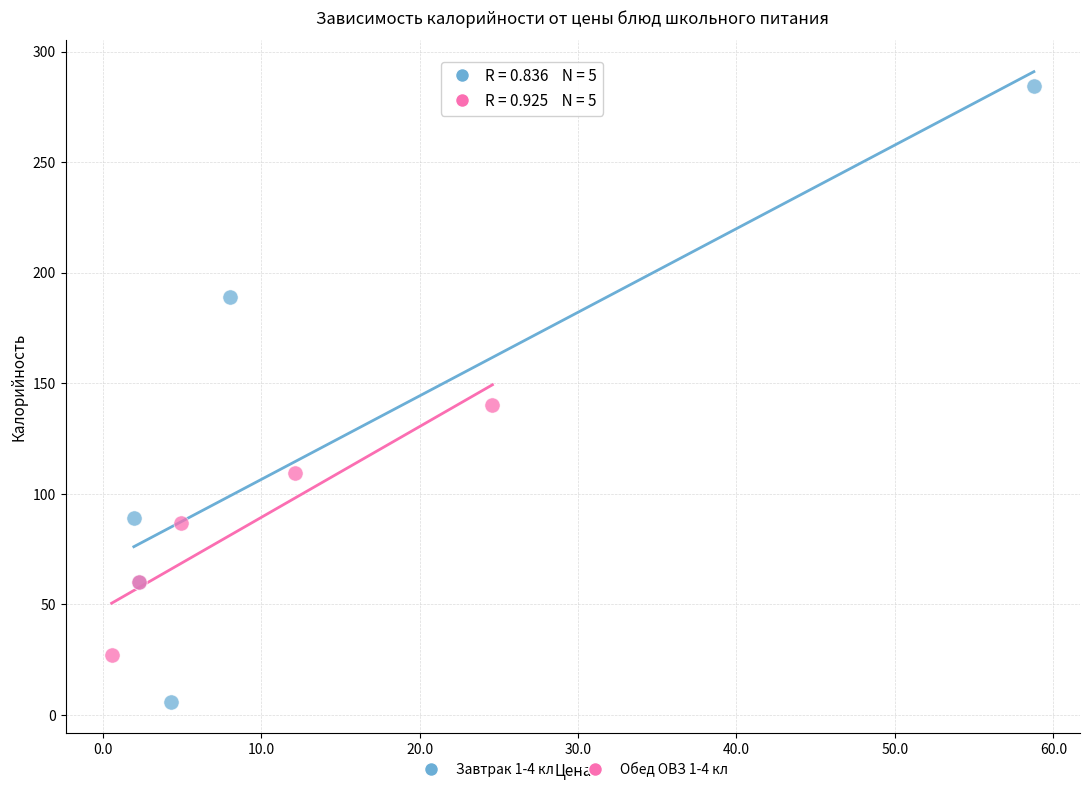

Which series has the largest Y range (max minus min)?

Завтрак 1-4 кл